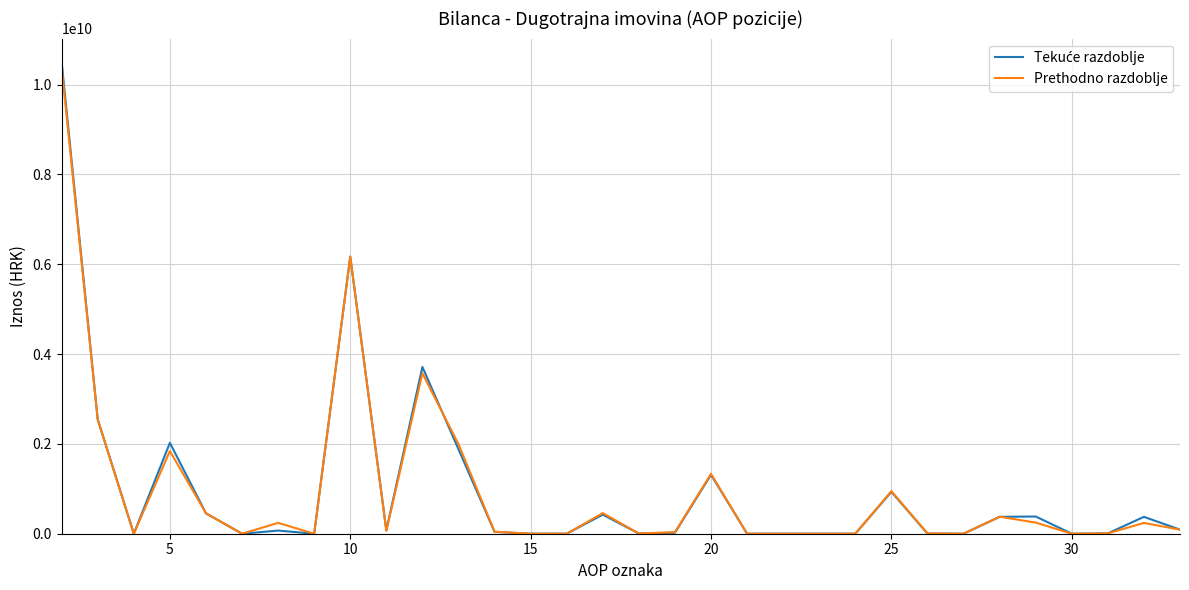

What is the maximum value for Prethodno razdoblje?

10385162656